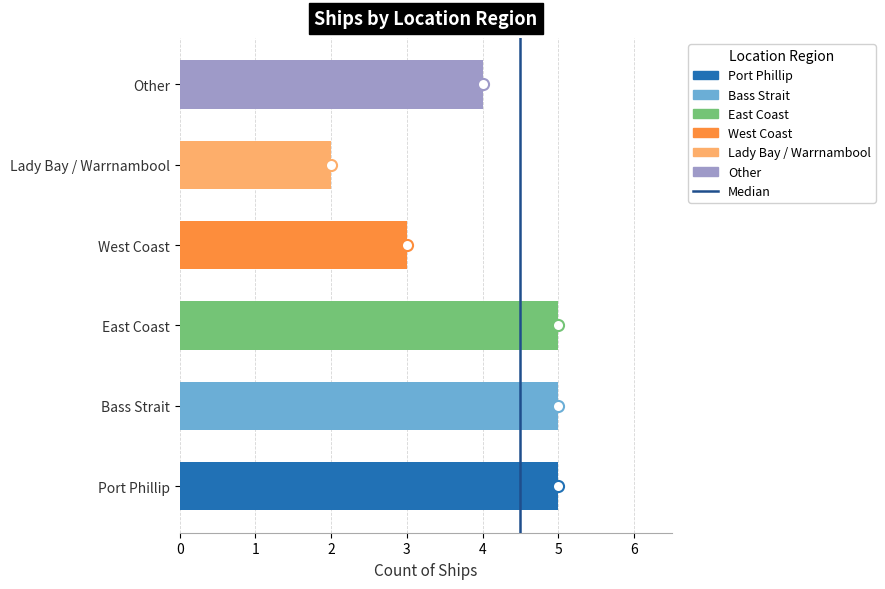

What is the greatest value displayed?

5